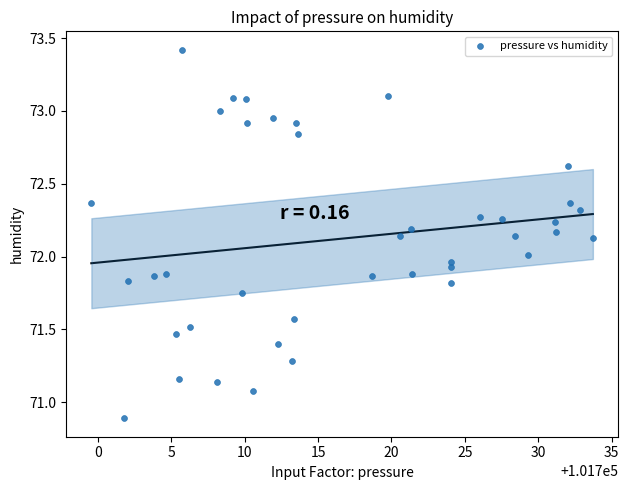

What is the range of X values (max minus min)?

34.2